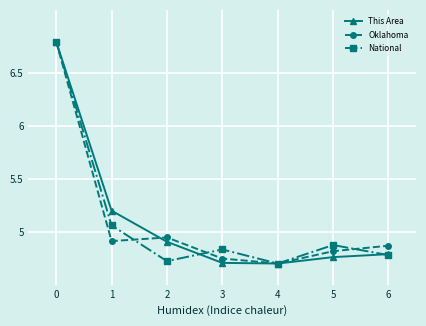

Is this an area chart (filled region under the line)?

No